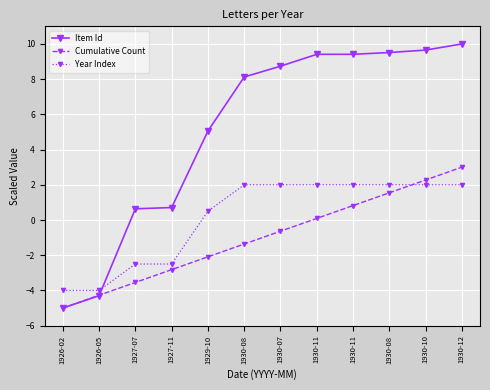

Reading right to left, extract all data points from this chart.

Item Id: 1930-12=10.0	1930-10=9.7	1930-08=9.5	1930-11=9.4	1930-11=9.4	1930-07=8.7	1930-08=8.1	1929-10=5.1	1927-11=0.7	1927-07=0.6	1926-05=-4.3	1926-02=-5.0
Cumulative Count: 1930-12=3.0	1930-10=2.3	1930-08=1.5	1930-11=0.8	1930-11=0.1	1930-07=-0.6	1930-08=-1.4	1929-10=-2.1	1927-11=-2.8	1927-07=-3.5	1926-05=-4.3	1926-02=-5.0
Year Index: 1930-12=2.0	1930-10=2.0	1930-08=2.0	1930-11=2.0	1930-11=2.0	1930-07=2.0	1930-08=2.0	1929-10=0.5	1927-11=-2.5	1927-07=-2.5	1926-05=-4.0	1926-02=-4.0